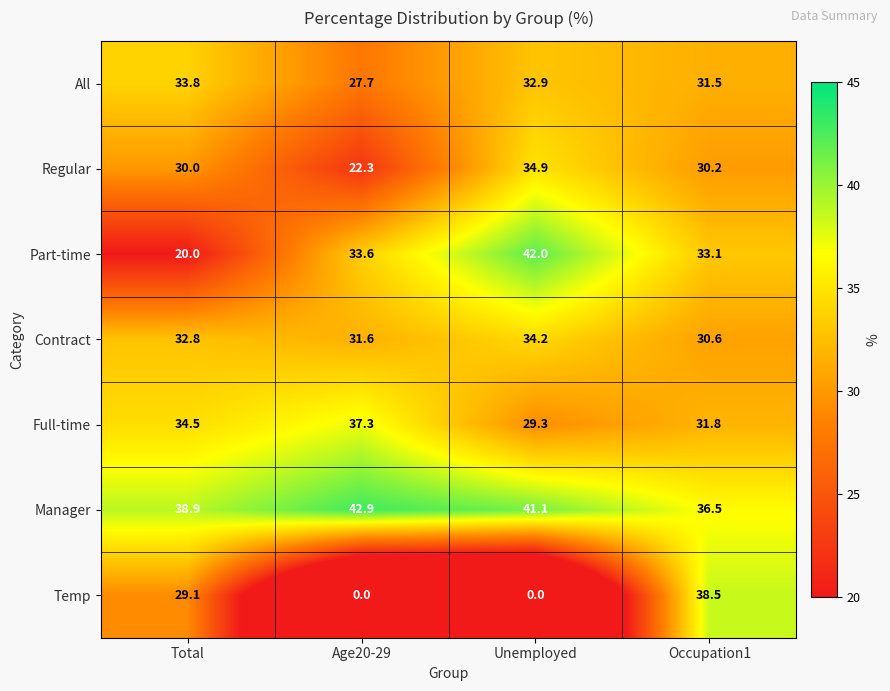

Reading left to right, extract all data points from this chart.

All: 33.8	27.7	32.9	31.5
Regular: 30.0	22.3	34.9	30.2
Part-time: 20.0	33.6	42.0	33.1
Contract: 32.8	31.6	34.2	30.6
Full-time: 34.5	37.3	29.3	31.8
Manager: 38.9	42.9	41.1	36.5
Temp: 29.1	0.0	0.0	38.5